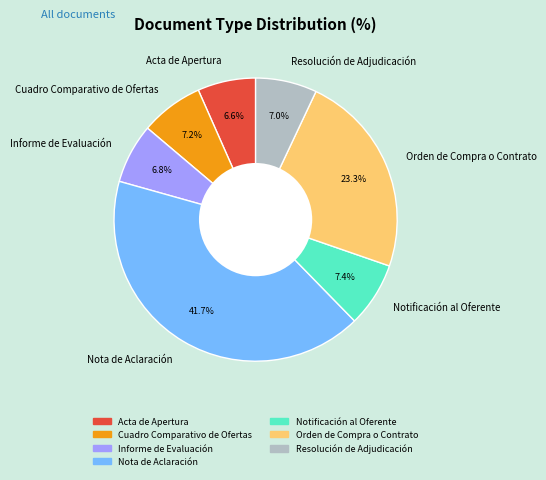

Is there a majority slice in this chart?

No